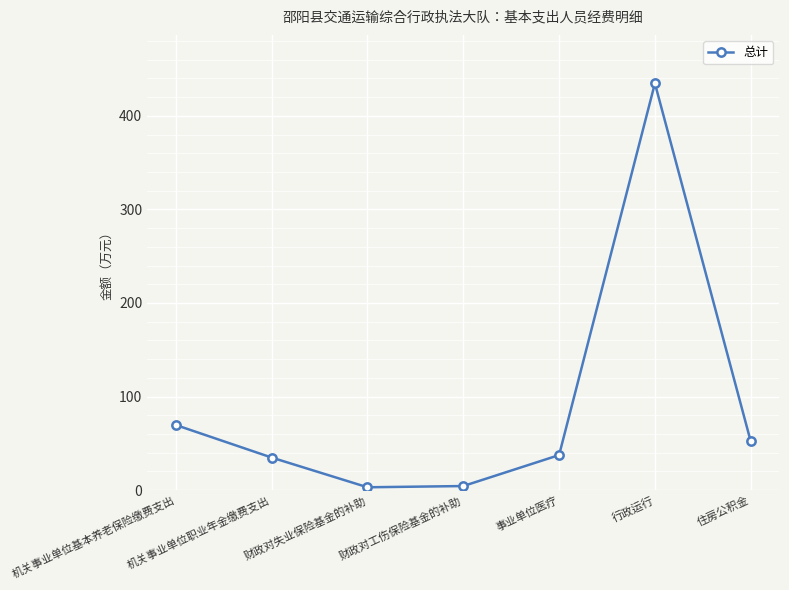

What is the label of the 6th point from the right?

机关事业单位职业年金缴费支出